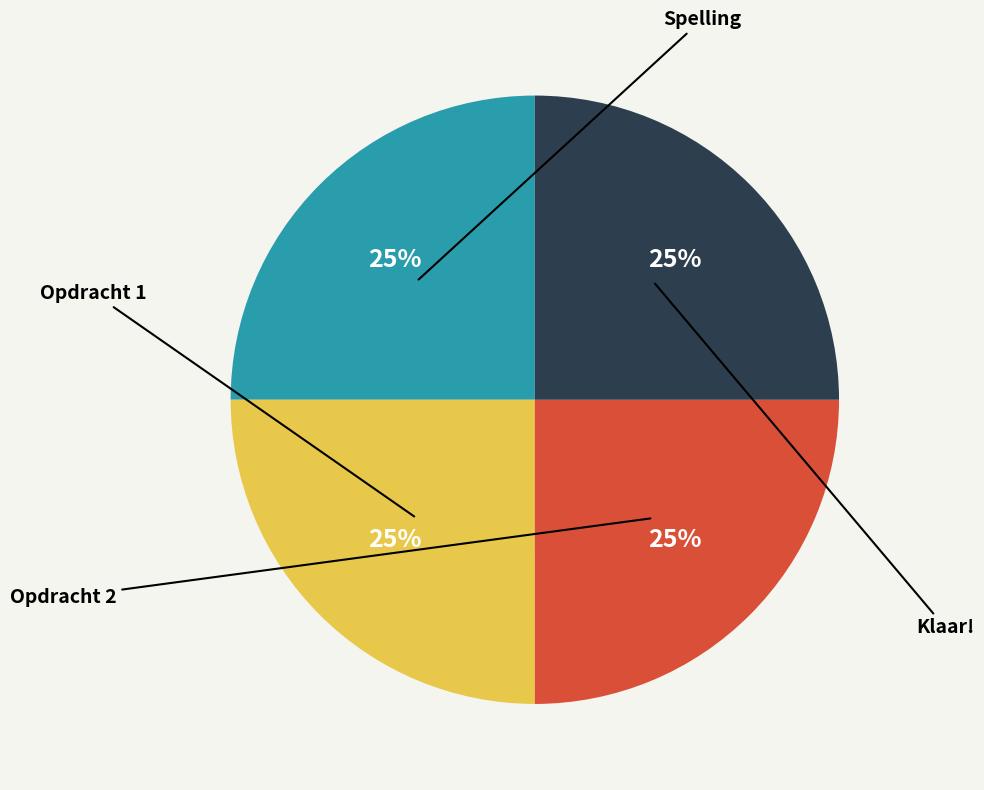

Is there a majority slice in this chart?

No